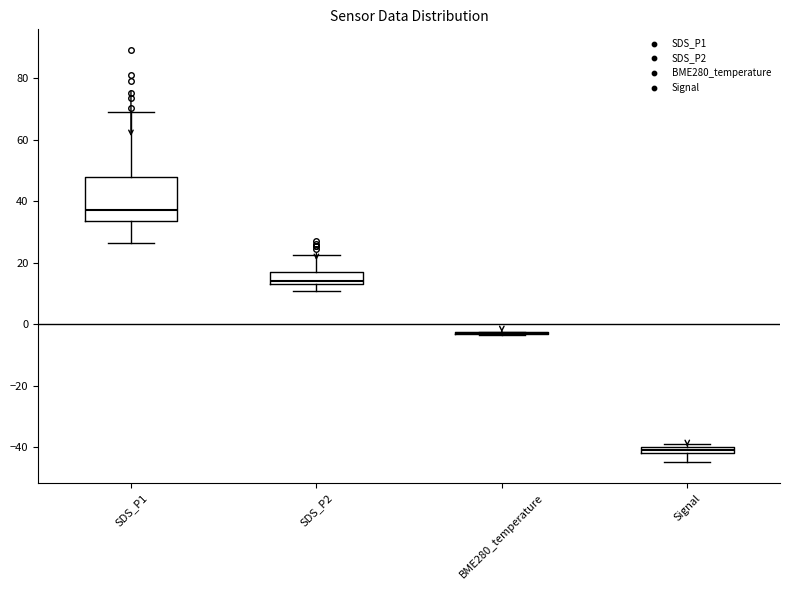

Which box is the tallest, from its lower edge to its upper edge?

SDS_P1